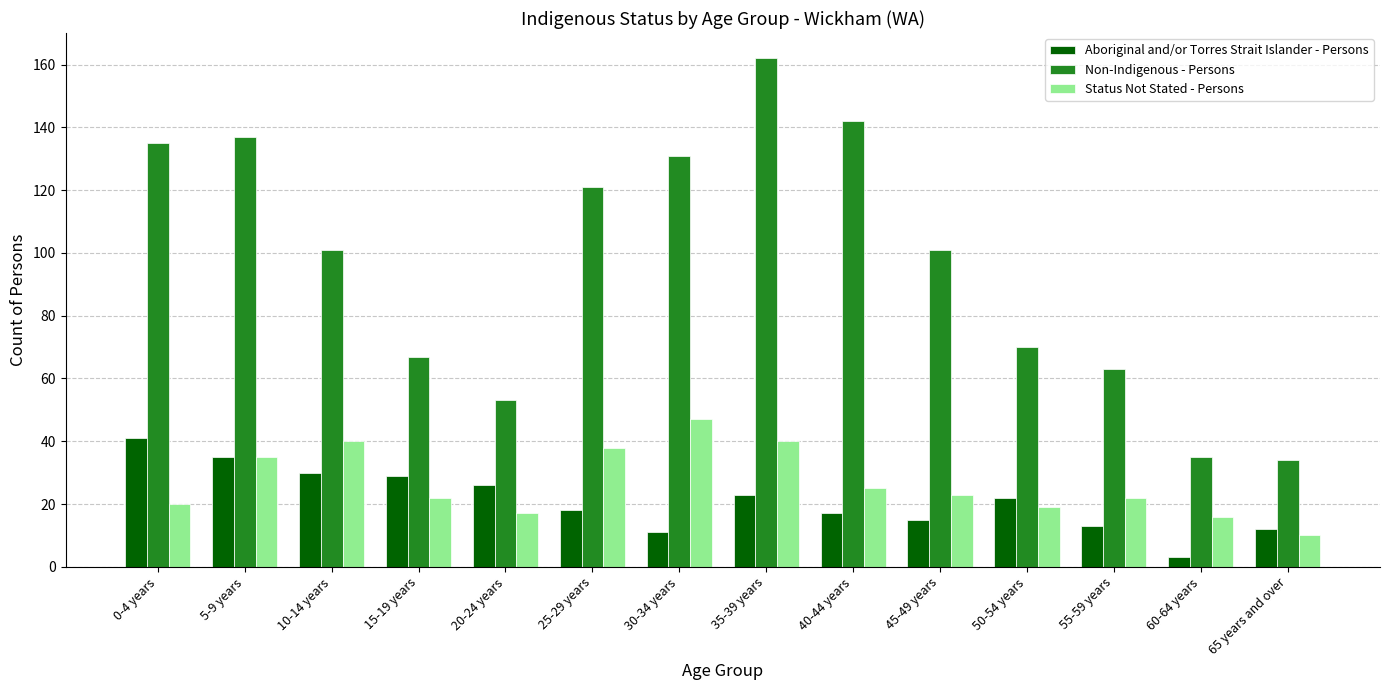

What is the minimum value for Status Not Stated - Persons?

10